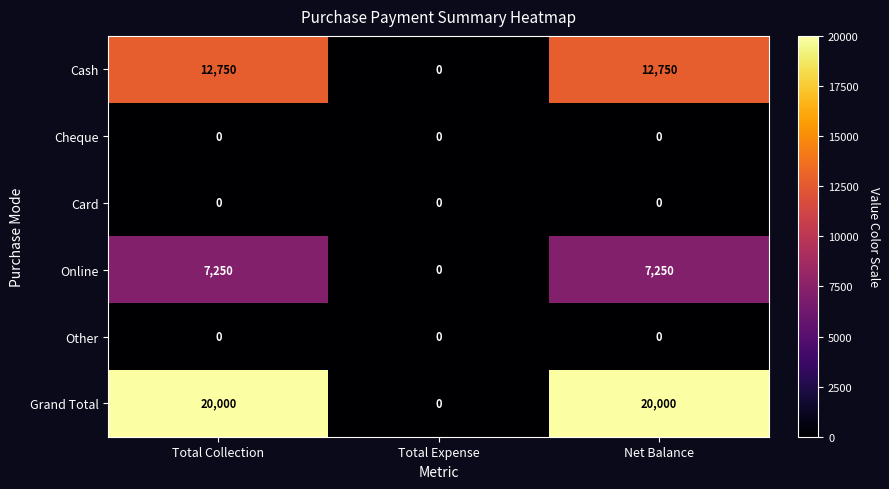

Which category has the lowest value in the Grand Total series?

Total Expense